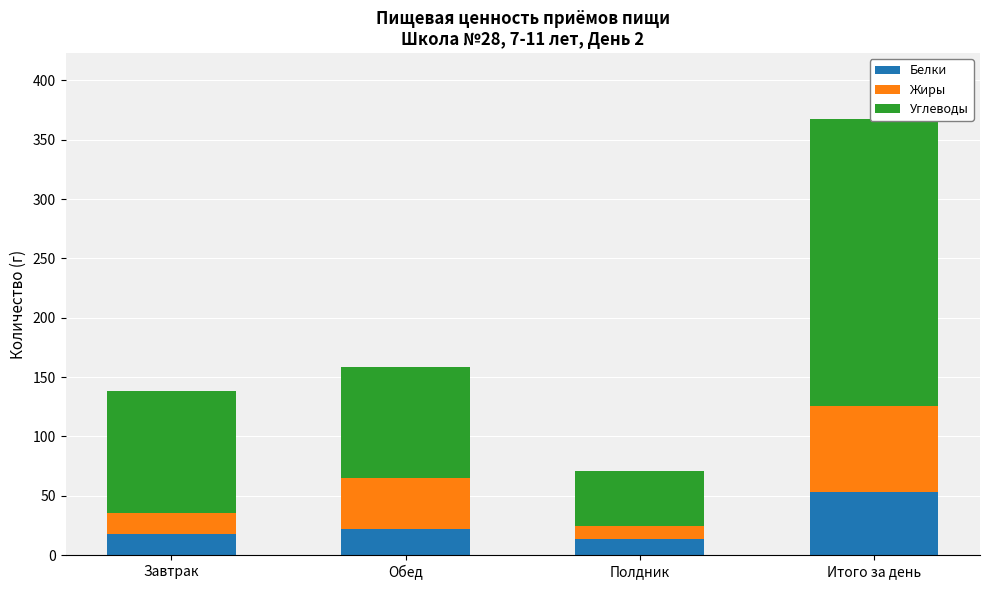

What is the total value across all series at Завтрак?

138.6